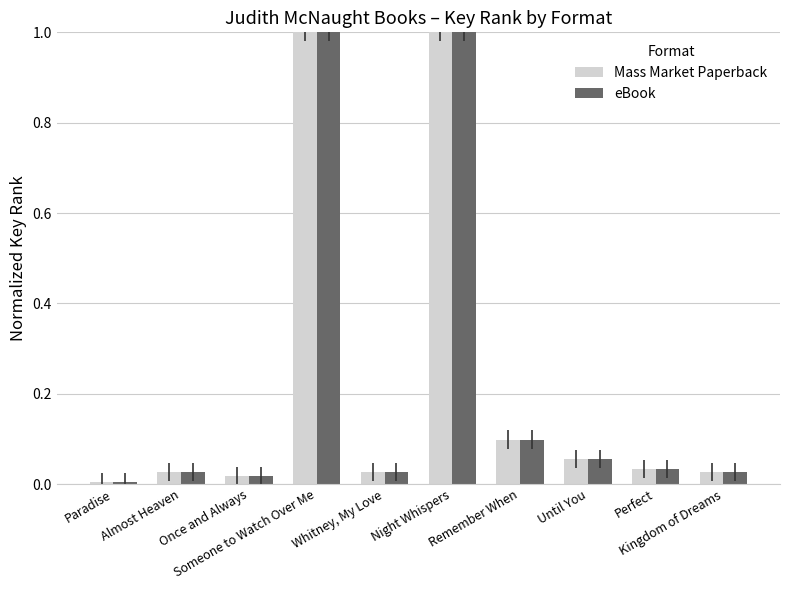

What is the highest value of the eBook series?

1.0